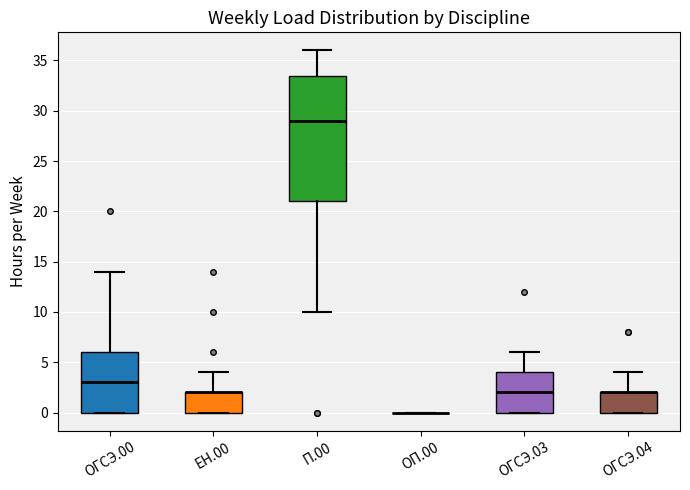

Where is the upper edge of the box for ОГСЭ.03 on the y-axis? The values are not printed on the chart, so give them approximately, as read against the axis.

4.0